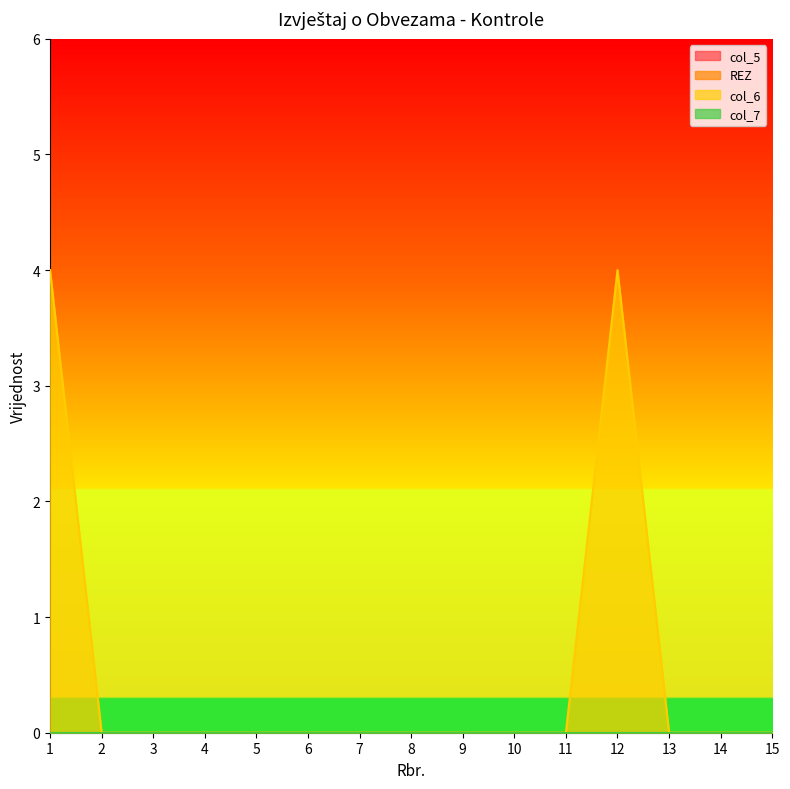

True or false: REZ and col_7 cross at least once.

False